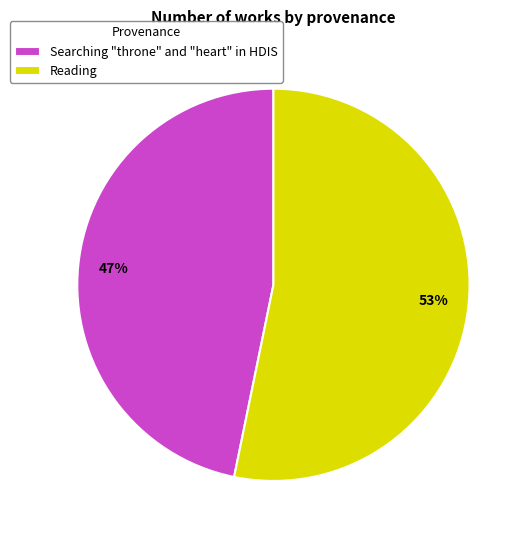

Rank the categories by value from lowest to highest.

Searching "throne" and "heart" in HDIS, Reading